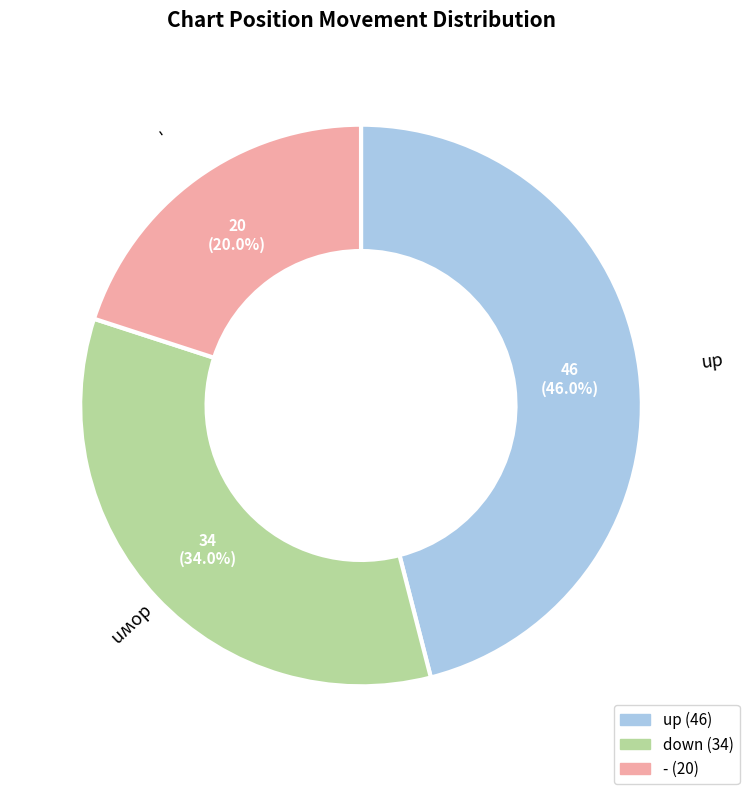

What is the largest slice in the pie chart?

up